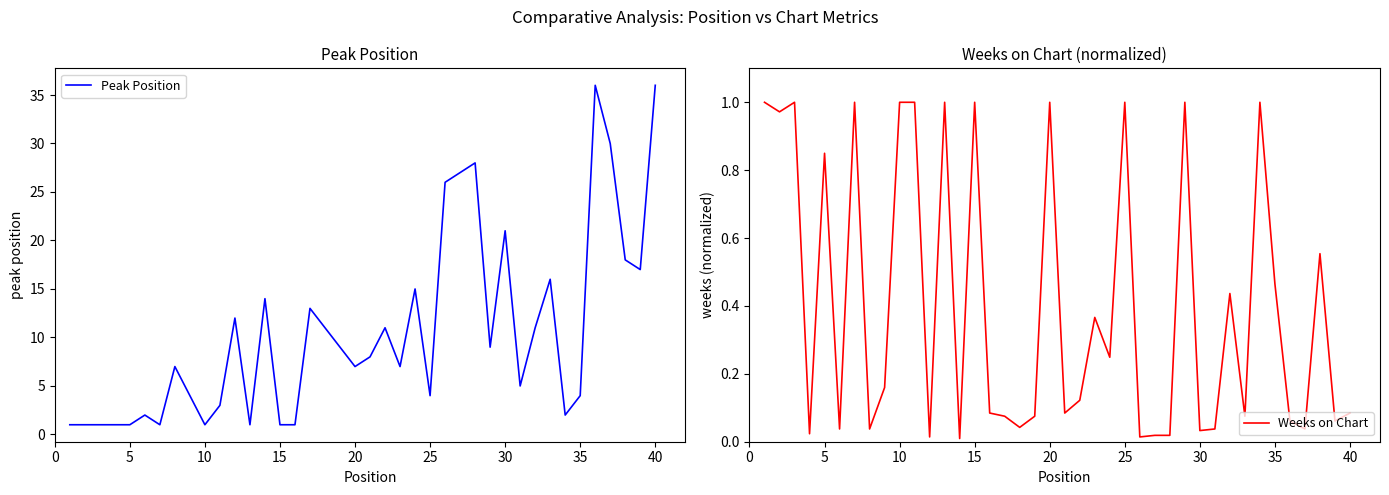

Which series has the largest total across all categories?

Peak Position